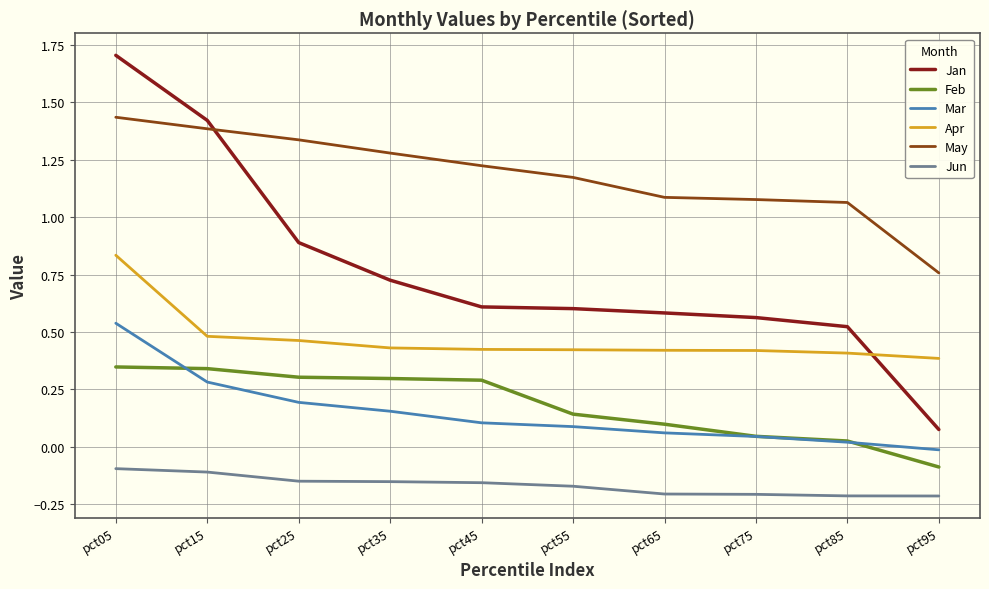

Count the number of data series in this chart.

6